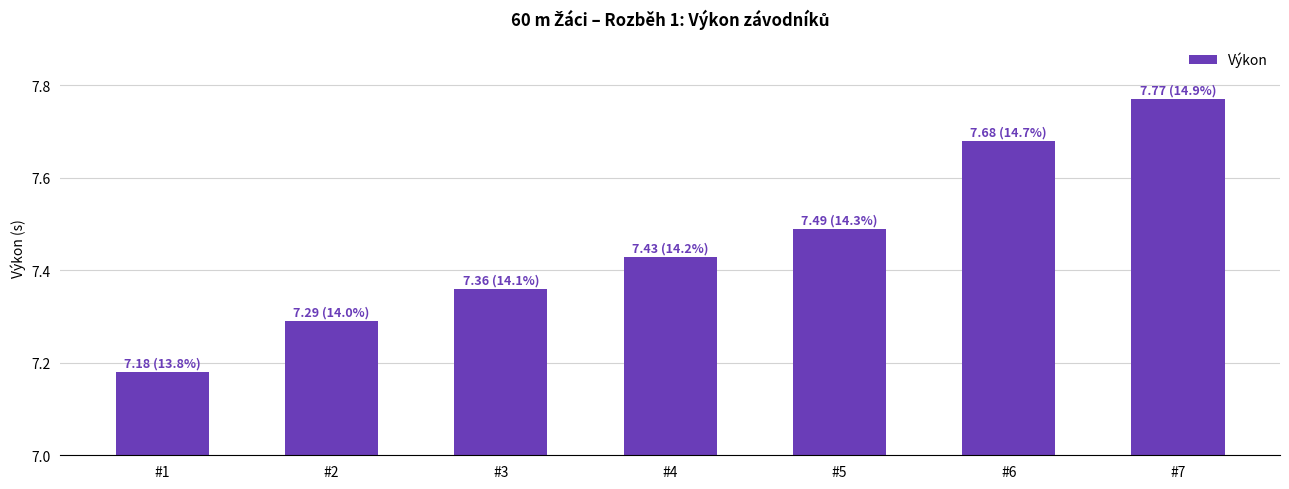

True or false: the data shows 12.3 at #1.

False